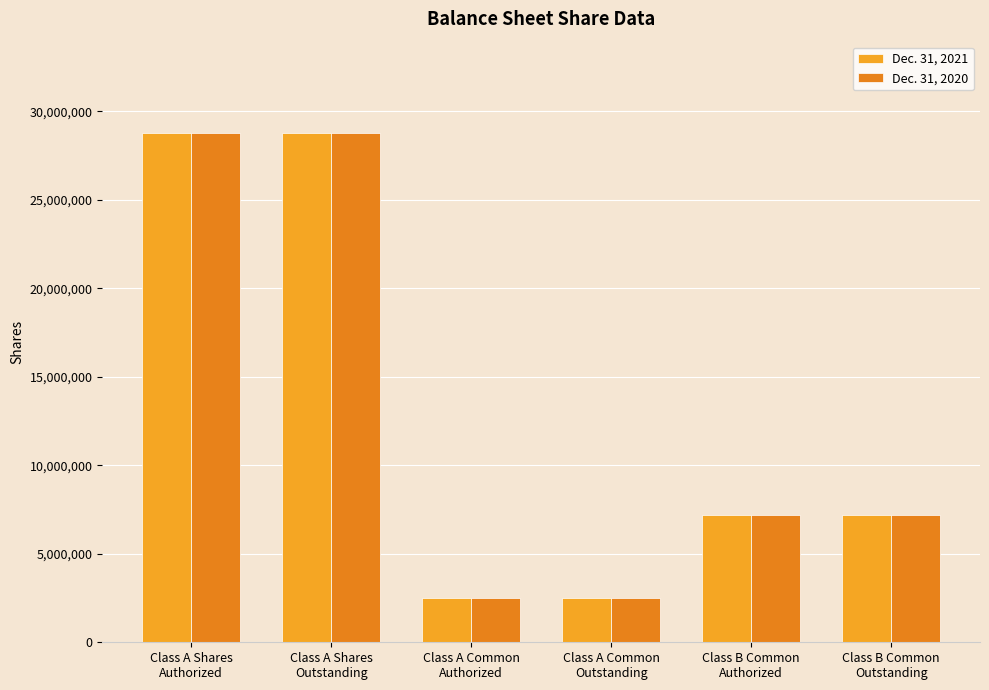

The Dec. 31, 2020 series shows 7187500 at Class B Common
Outstanding. True or false?

True